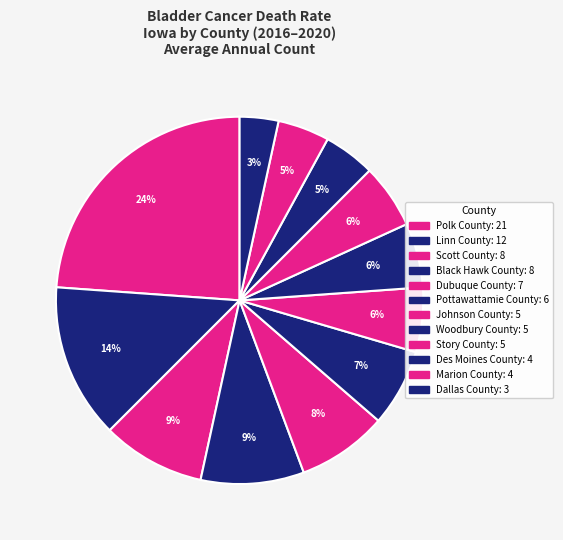

Does Dubuque County account for over 50% of the chart?

No